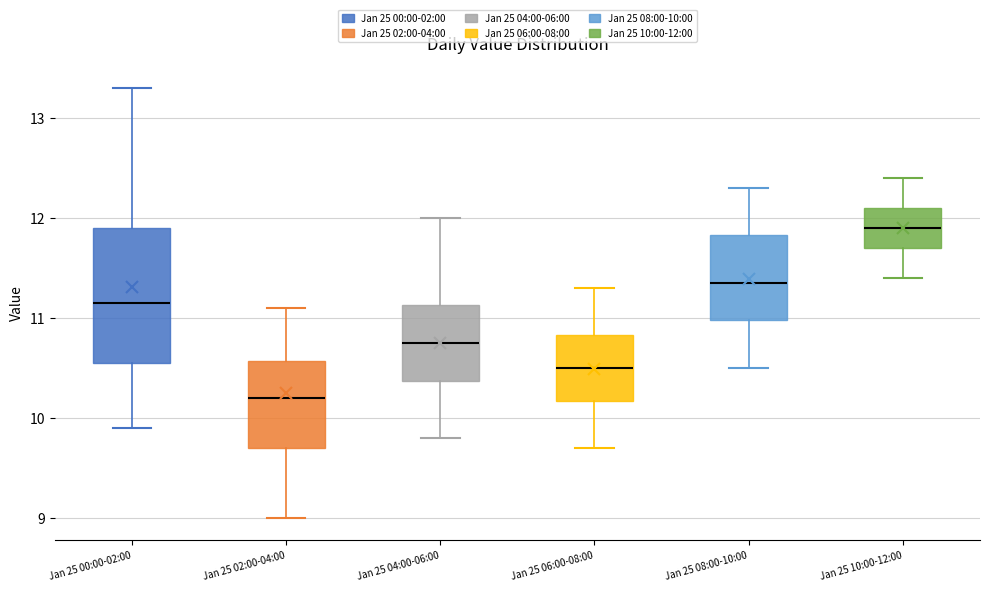

Which box is the tallest, from its lower edge to its upper edge?

Jan 25 00:00-02:00